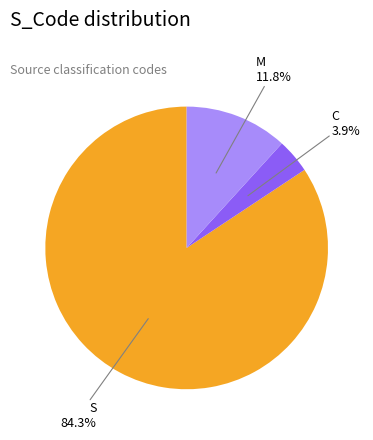

To the nearest percent, what is the difference between the M and S slice percentages?

73%